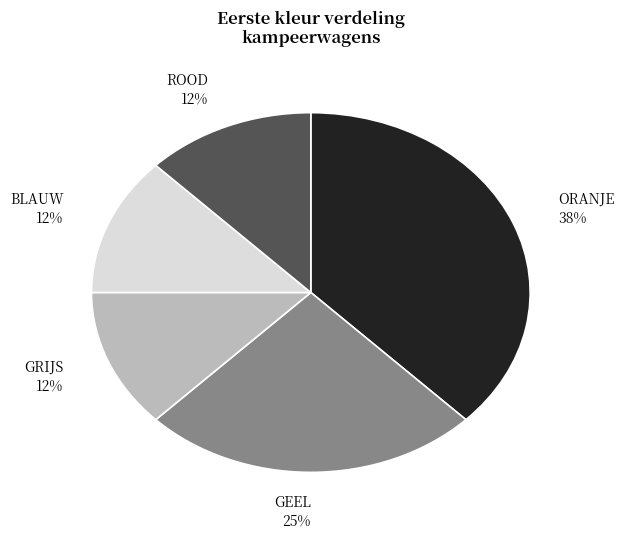

Is it true that ROOD is 3% of the pie?

False